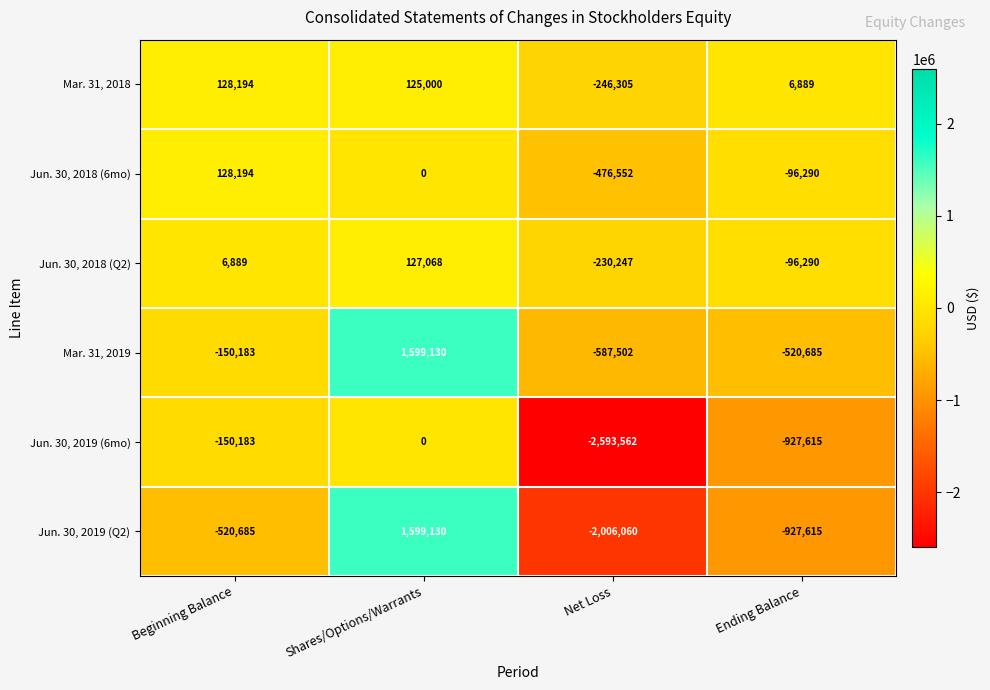

What is the difference between the maximum and second lowest values in the Mar. 31, 2018 series?

121305